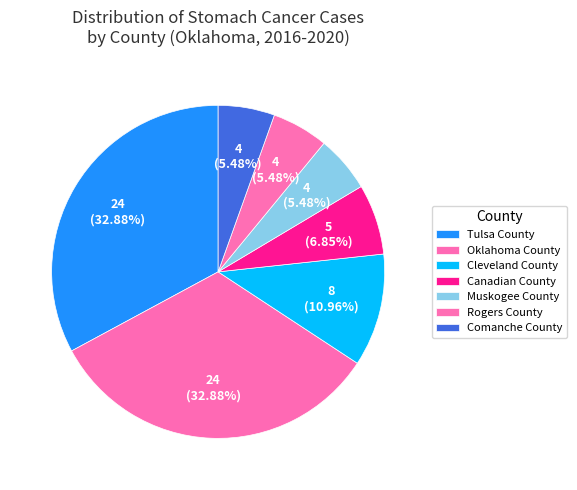

To the nearest percent, what is the combined percentage of Muskogee County and Rogers County?

11%